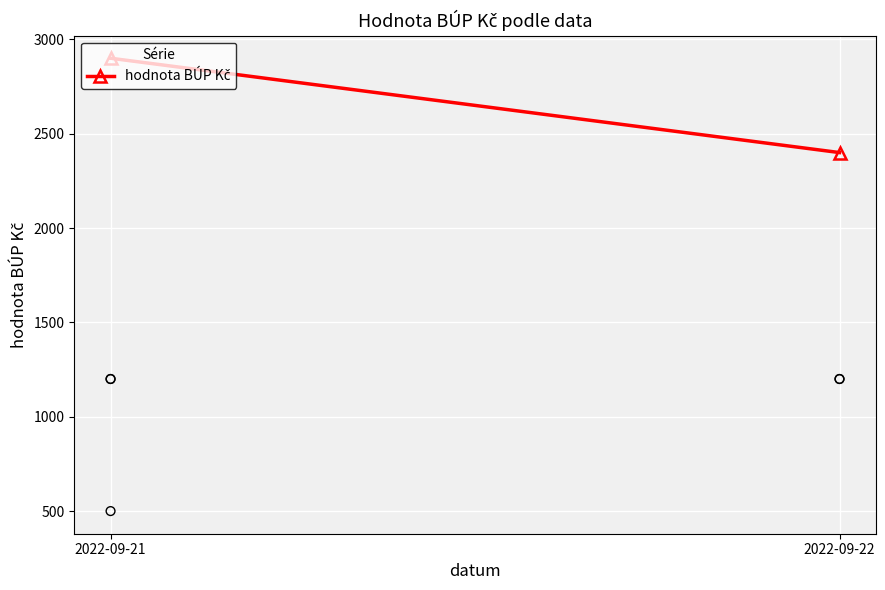

Between 2022-09-21 and 2022-09-22, which is larger?

2022-09-21